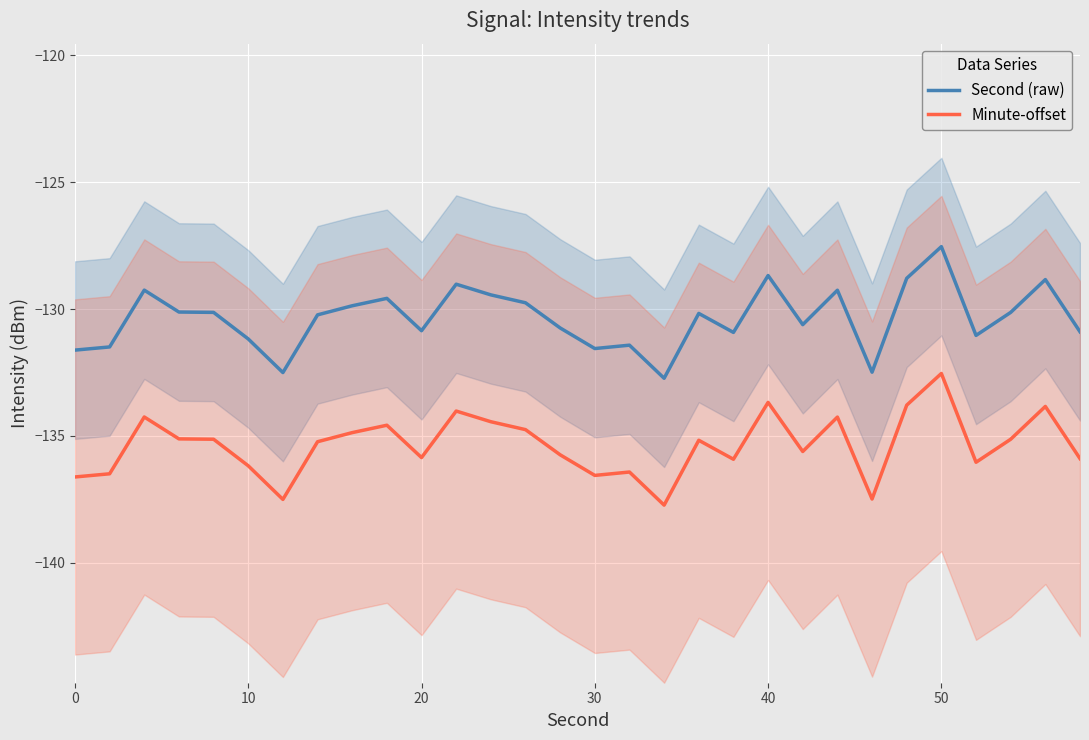

Reading left to right, extract all data points from this chart.

Second (raw): -131.6	-131.5	-129.3	-130.1	-130.1	-131.2	-132.5	-130.2	-129.9	-129.6	-130.9	-129.0	-129.4	-129.8	-130.7	-131.6	-131.4	-132.7	-130.2	-130.9	-128.7	-130.6	-129.3	-132.5	-128.8	-127.5	-131.0	-130.1	-128.8	-130.9
Minute-offset: -136.6	-136.5	-134.3	-135.1	-135.1	-136.2	-137.5	-135.2	-134.9	-134.6	-135.9	-134.0	-134.4	-134.8	-135.7	-136.6	-136.4	-137.7	-135.2	-135.9	-133.7	-135.6	-134.3	-137.5	-133.8	-132.5	-136.0	-135.1	-133.8	-135.9